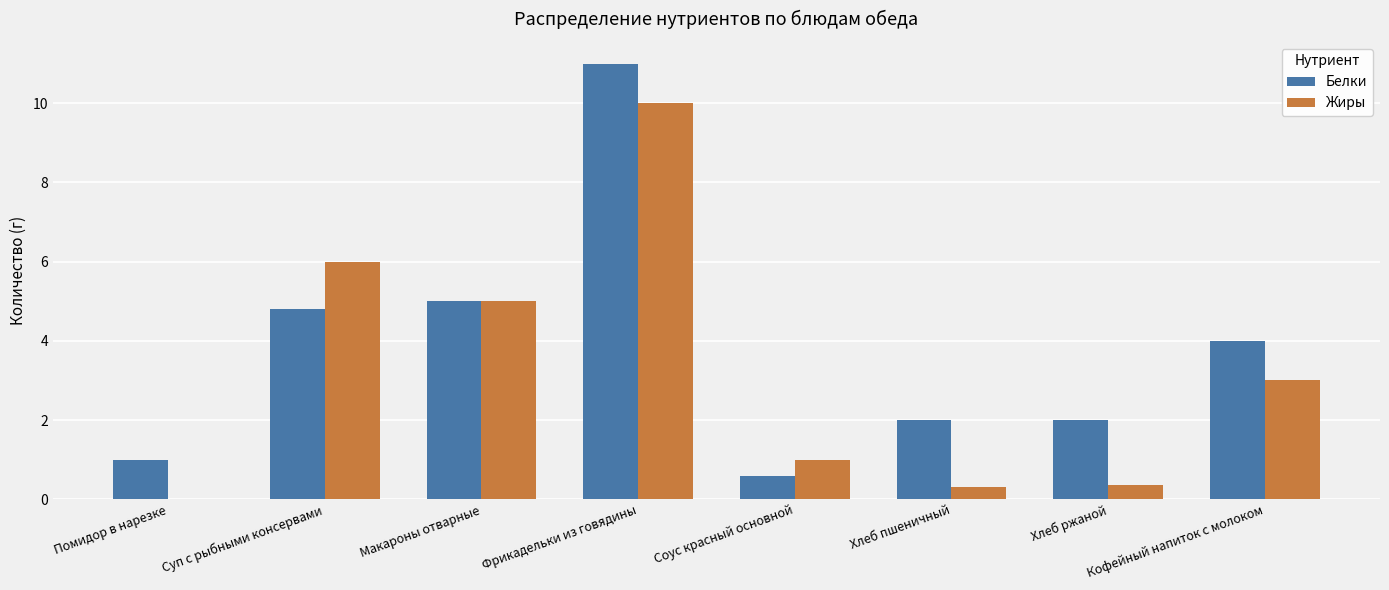

Reading left to right, extract all data points from this chart.

Белки: 1.0	4.8	5.0	11.0	0.6	2.0	2.0	4.0
Жиры: 0.0	6.0	5.0	10.0	1.0	0.3	0.4	3.0